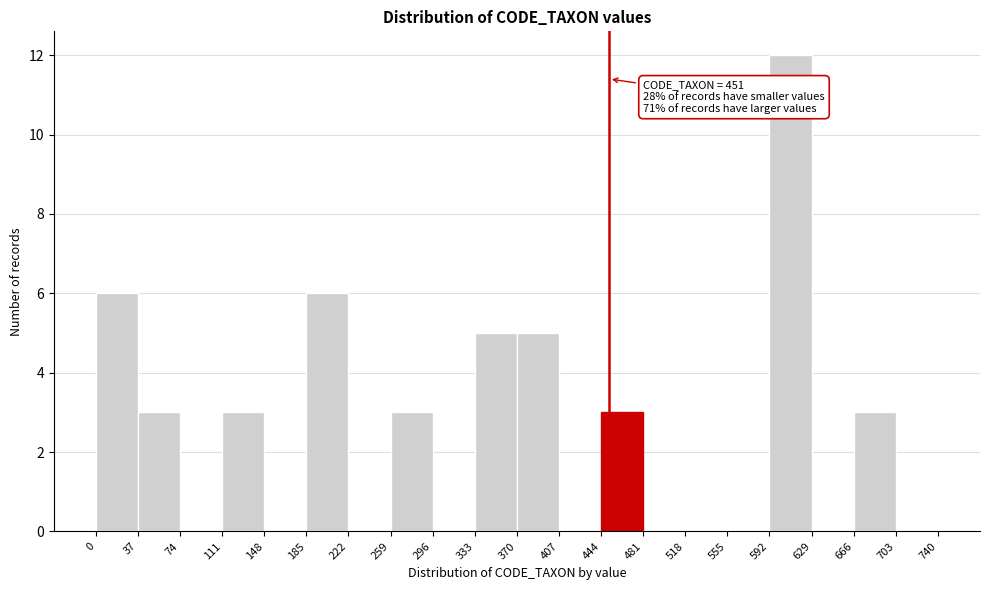

Over which range of the x-axis is the bar tallest?

592 to 629